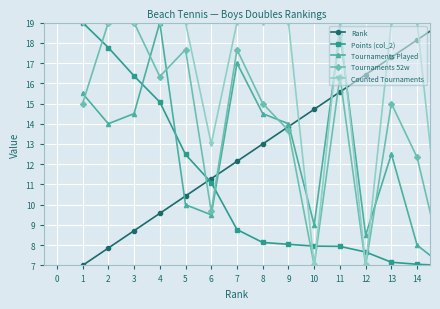

What is the value of the Tournaments Played point at the 6th from the left?

9.5